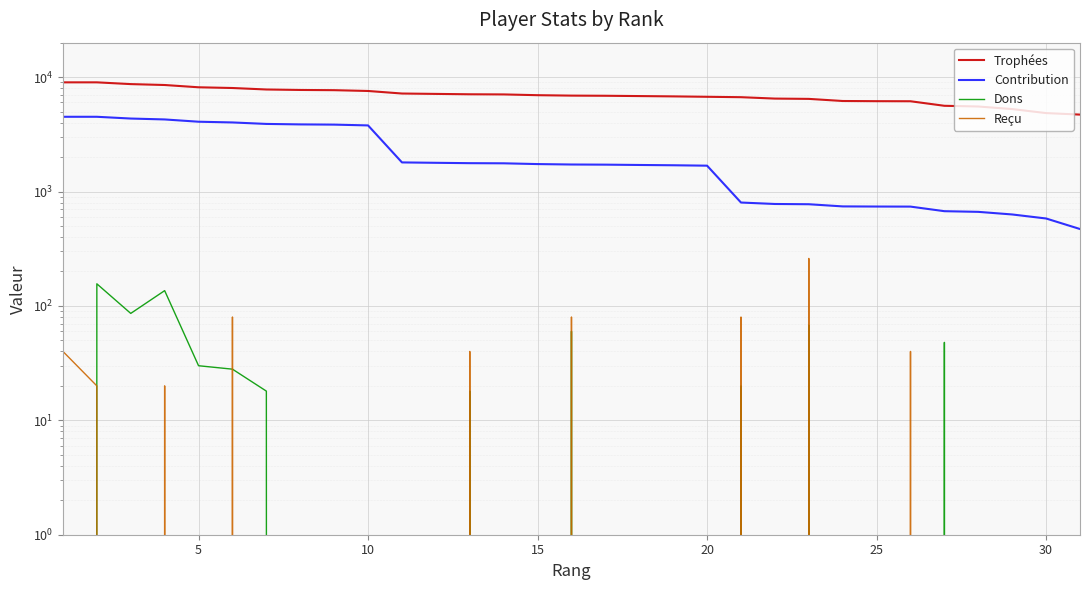

What is the difference between the maximum and minimum values in the Trophées series?

4298